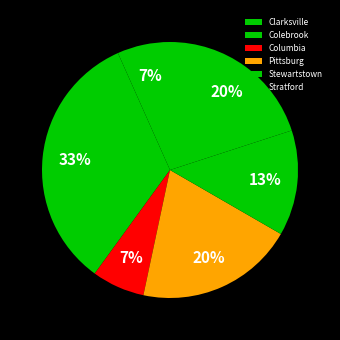

Approximately how many times larger is the value at Pittsburg compared to Clarksville?

3.0